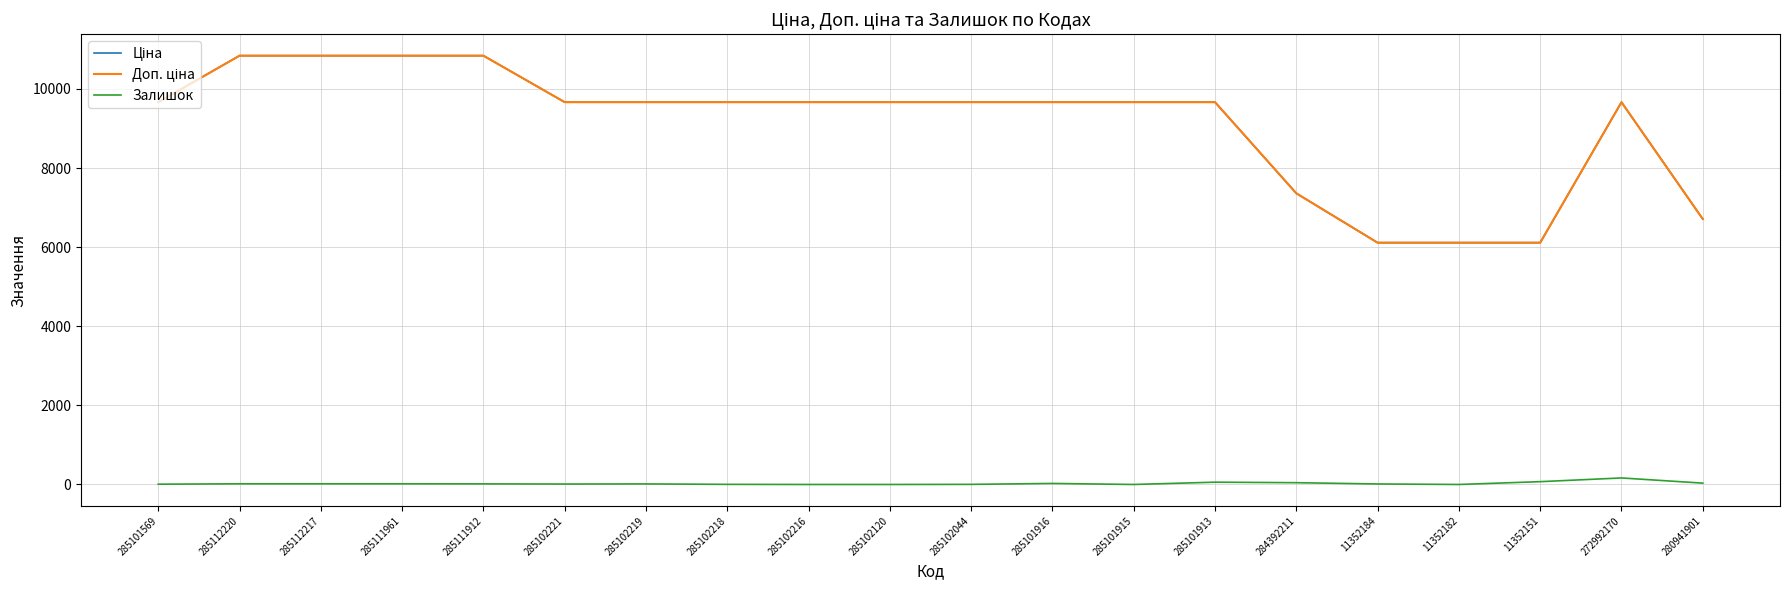

Which category has the lowest value in the Залишок series?

285102216